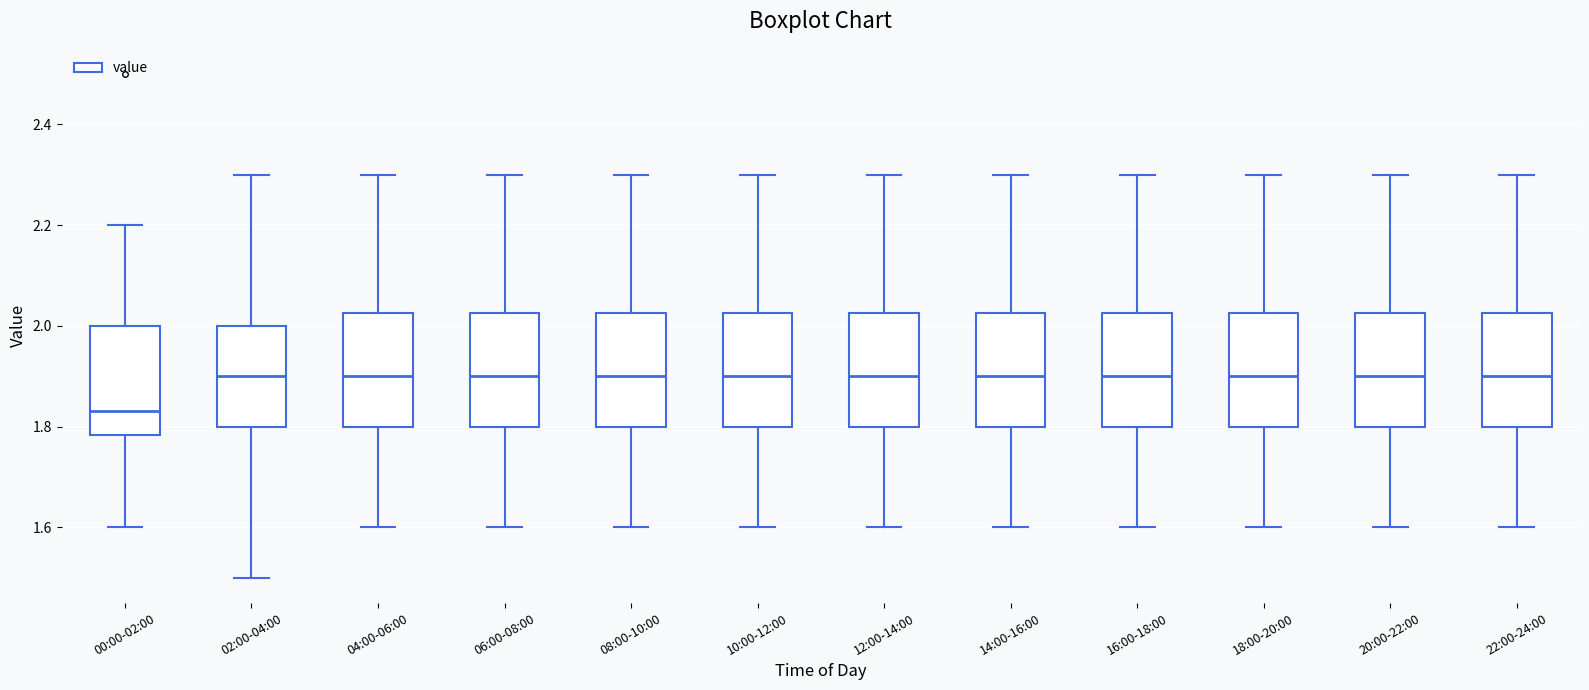

Where does the lower whisker of the box for 02:00-04:00 end on the y-axis? The values are not printed on the chart, so give them approximately, as read against the axis.

1.50